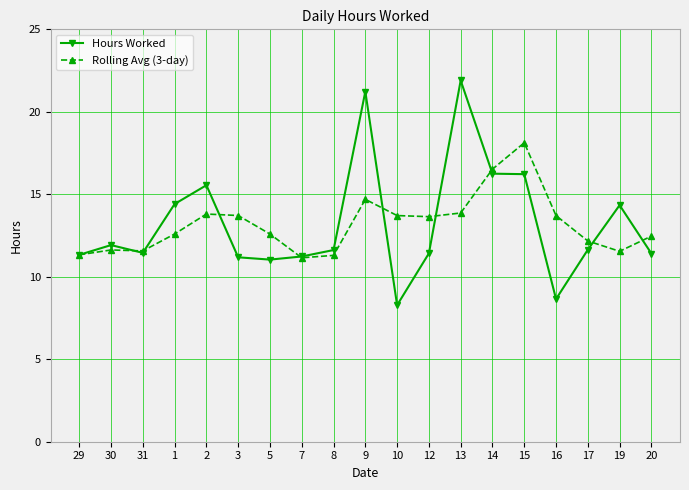

What is the value of the Rolling Avg (3-day) point at the 13th from the left?

13.9